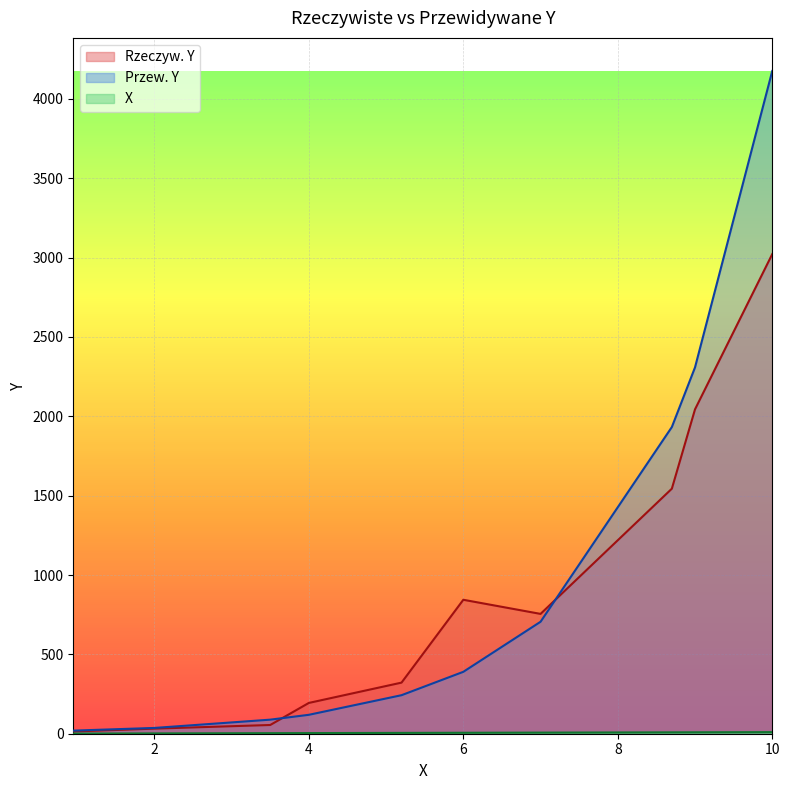

How many categories are shown in the chart?

10